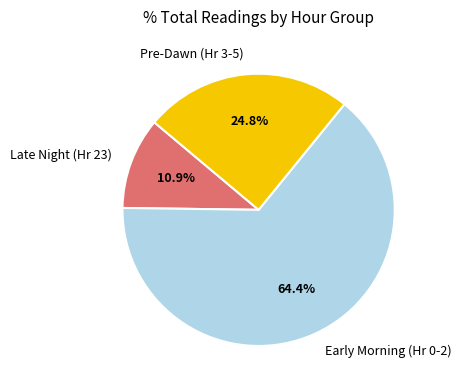

Which has a higher value, Early Morning (Hr 0-2) or Late Night (Hr 23)?

Early Morning (Hr 0-2)